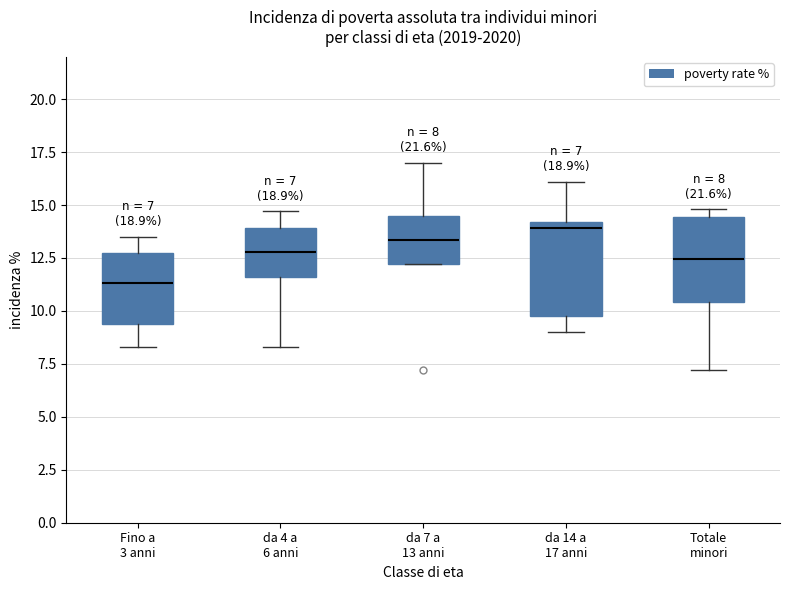

Which box has the lowest median line?

Fino a 3 anni